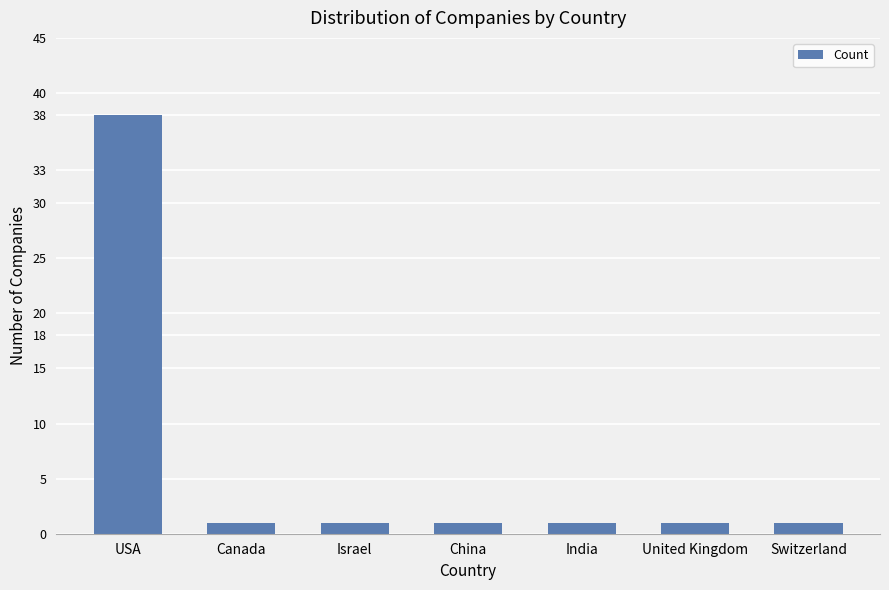

Reading left to right, extract all data points from this chart.

USA=38	Canada=1	Israel=1	China=1	India=1	United Kingdom=1	Switzerland=1